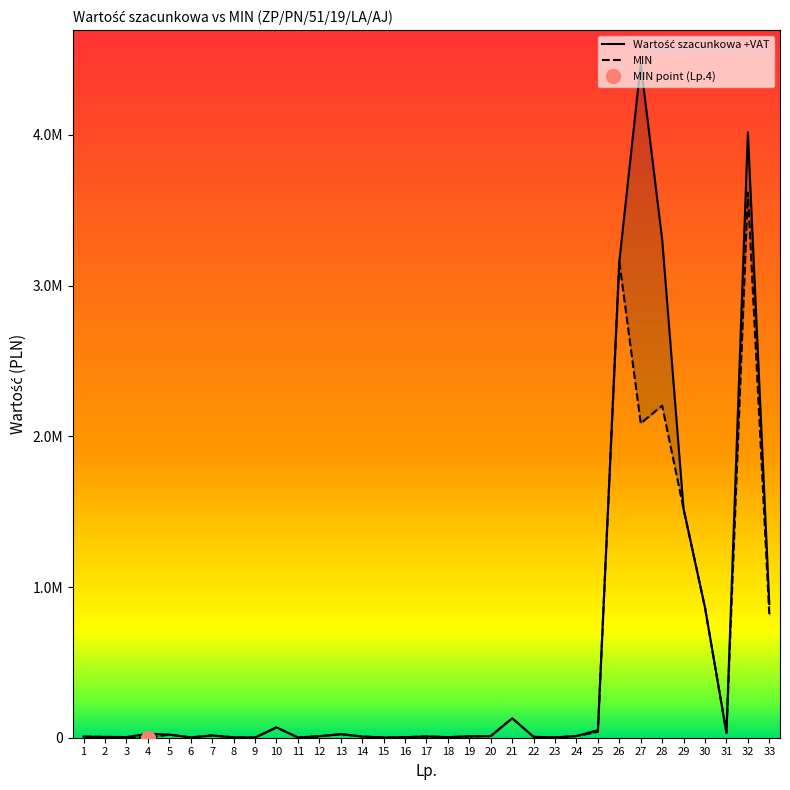

Read the MIN value at 16.

3632.0